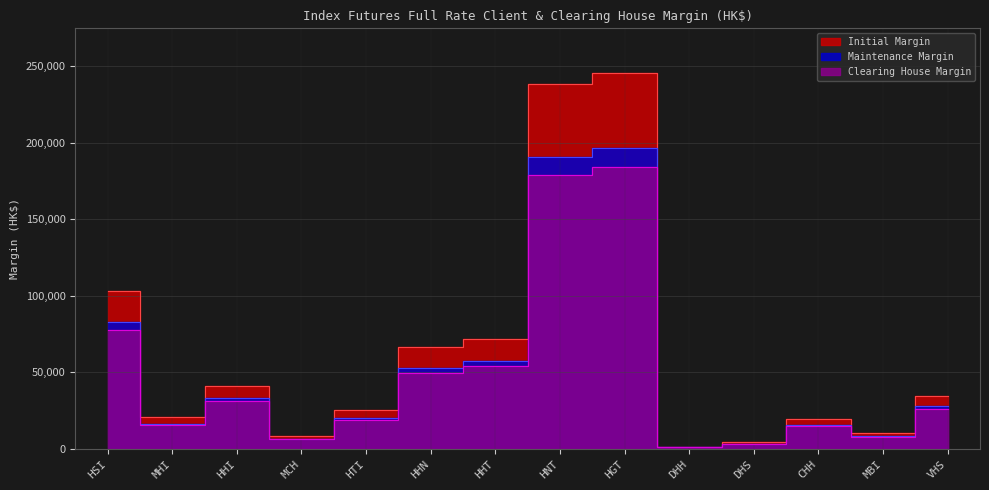

At HHN, list the series in order from largest to smallest.

Initial, Maintenance, Clearing House